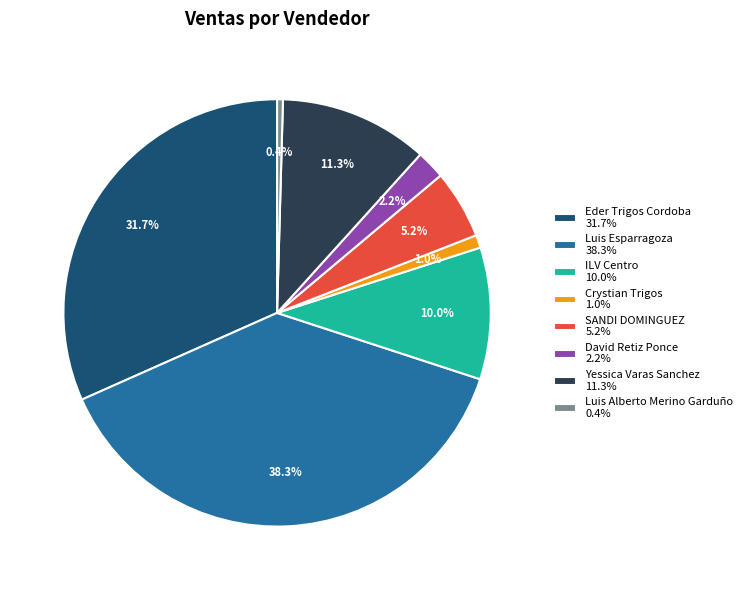

Count the number of slices in the pie.

8